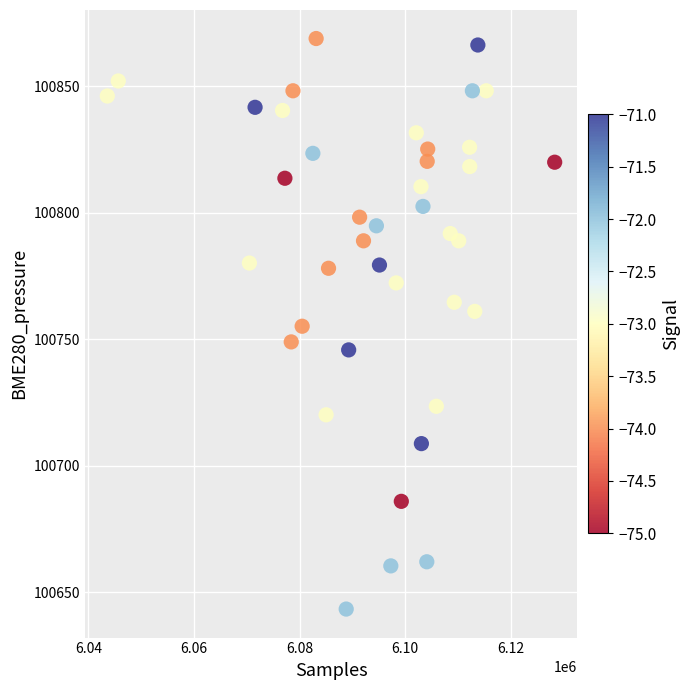

What is the range of Y values (max minus min)?

225.4